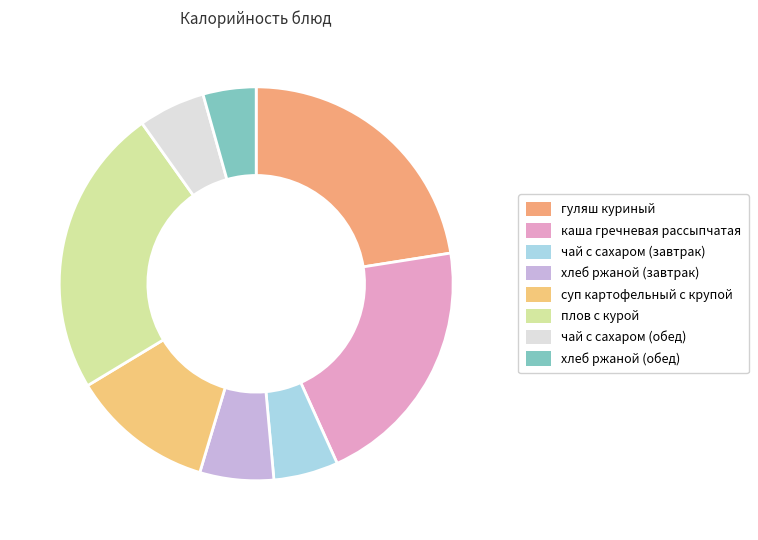

To the nearest percent, what is the difference between the largest and smallest slice percentages?

19%